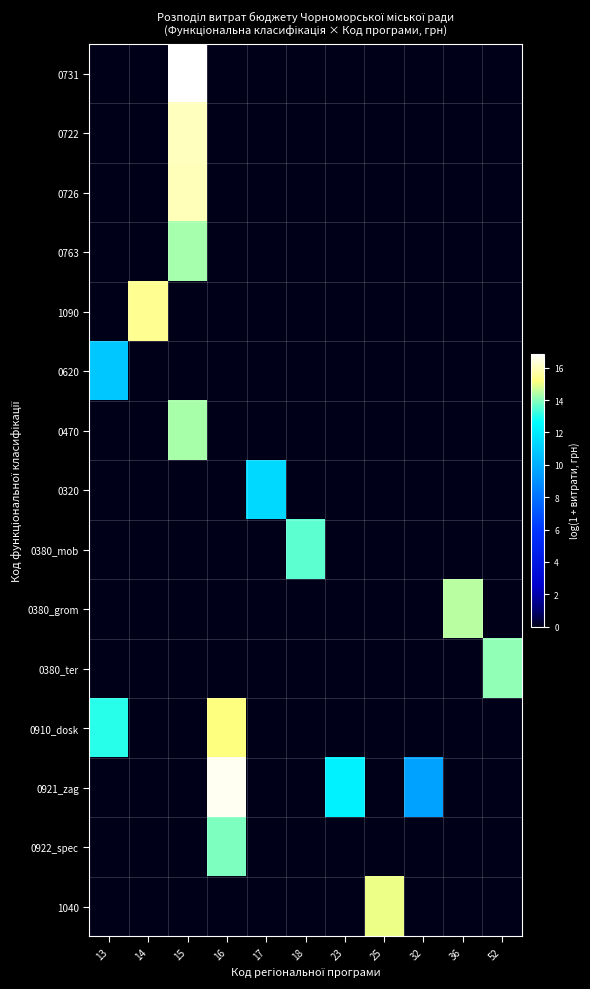

What is the greatest value displayed?

16.9